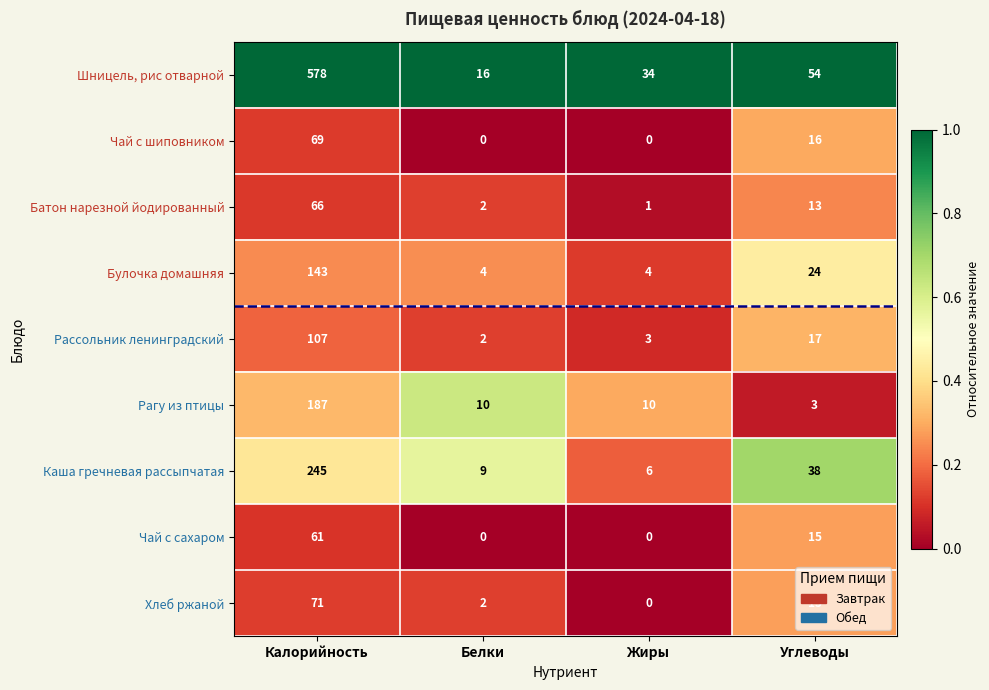

List the labels in order of Рассольник ленинградский value, largest first.

Калорийность, Углеводы, Жиры, Белки